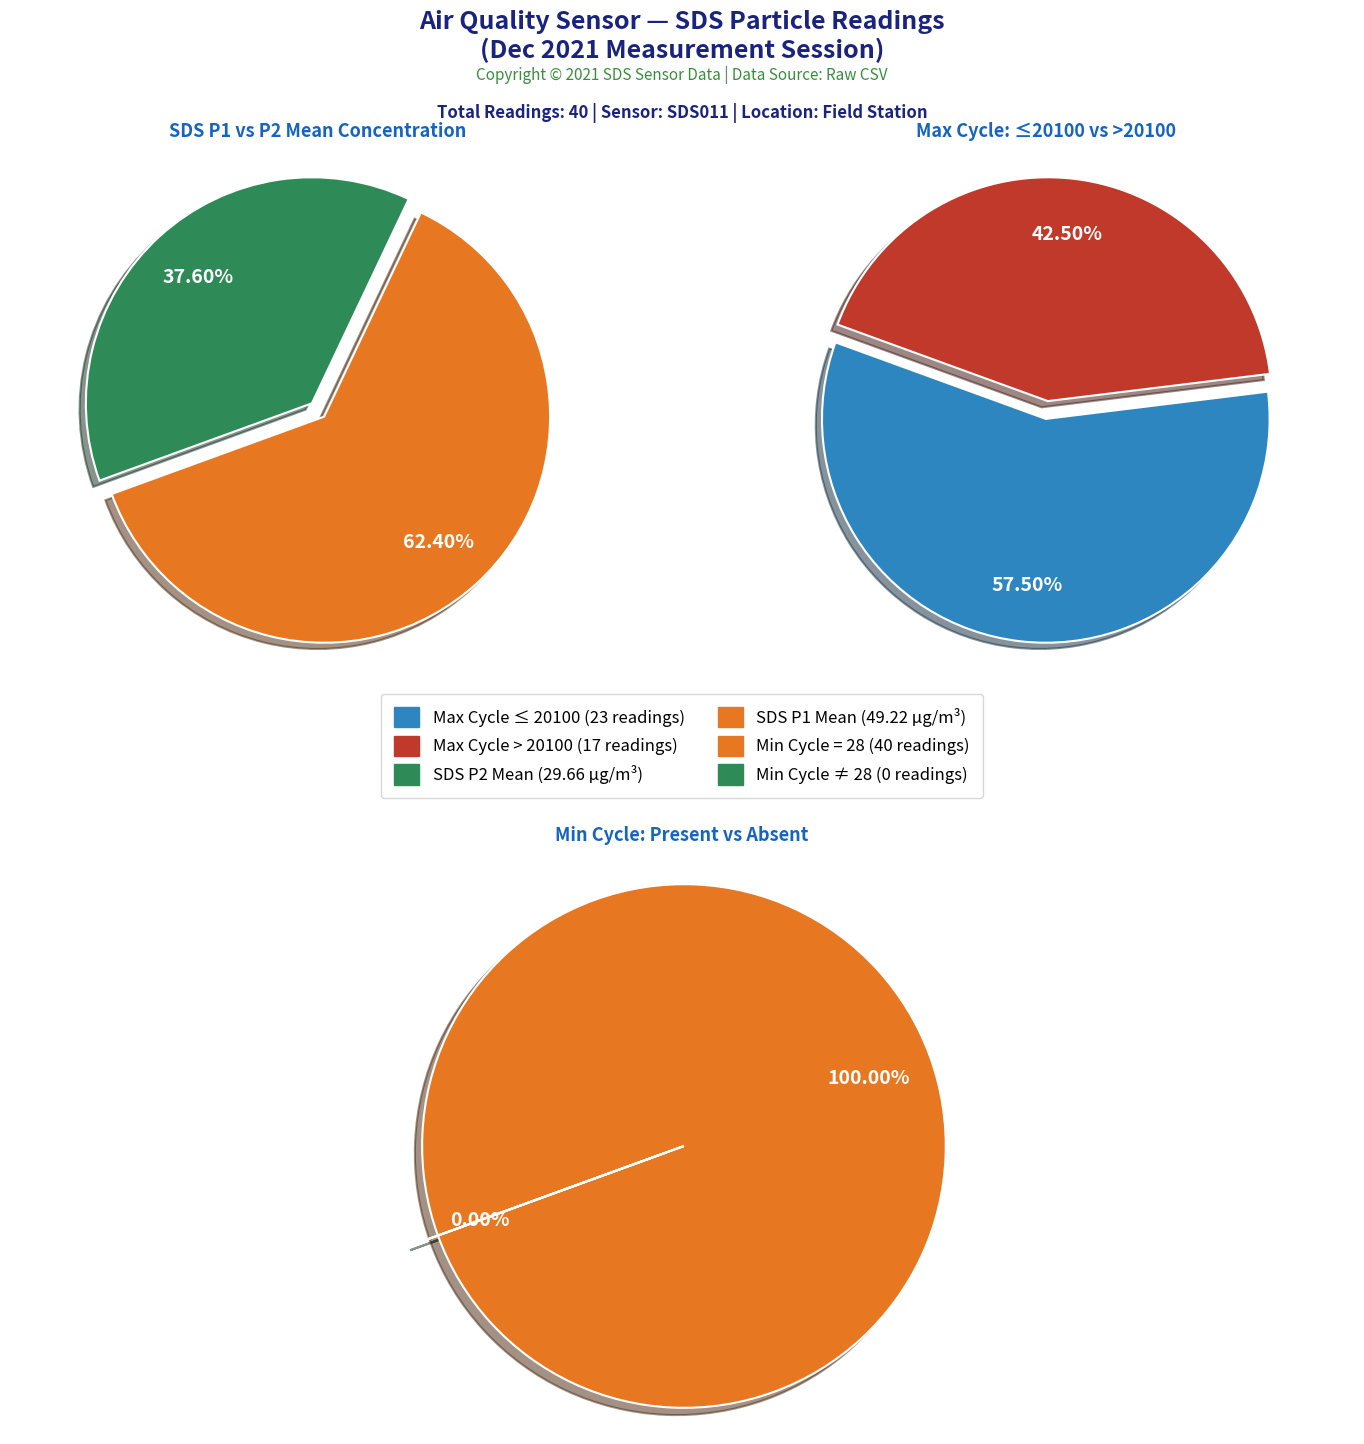

Is it true that 8 is 1% of the pie?

False